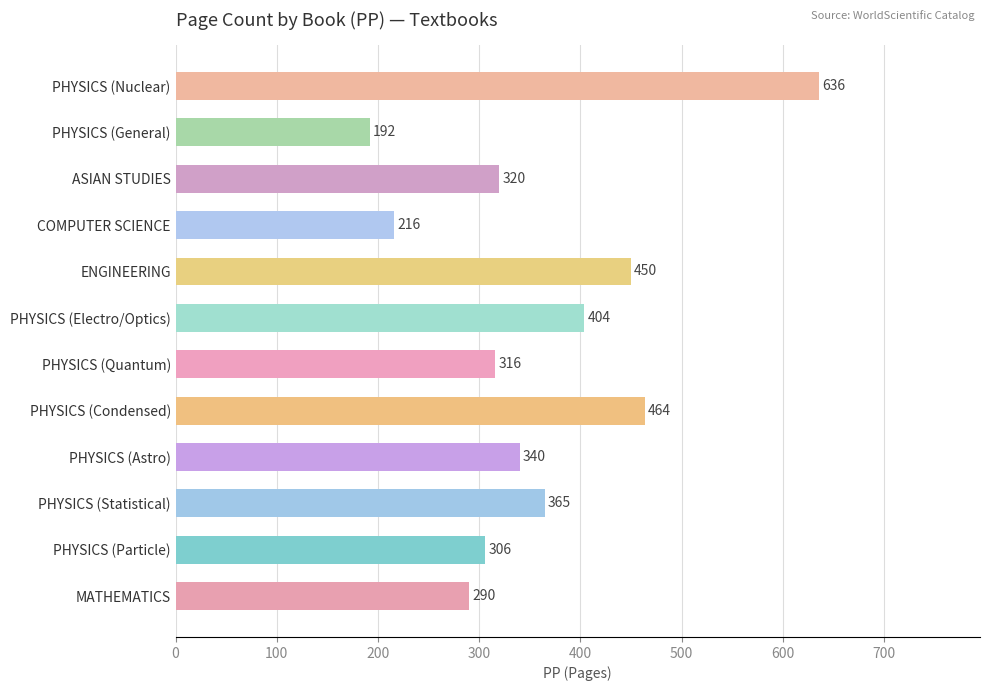

How many values are below 340?

6